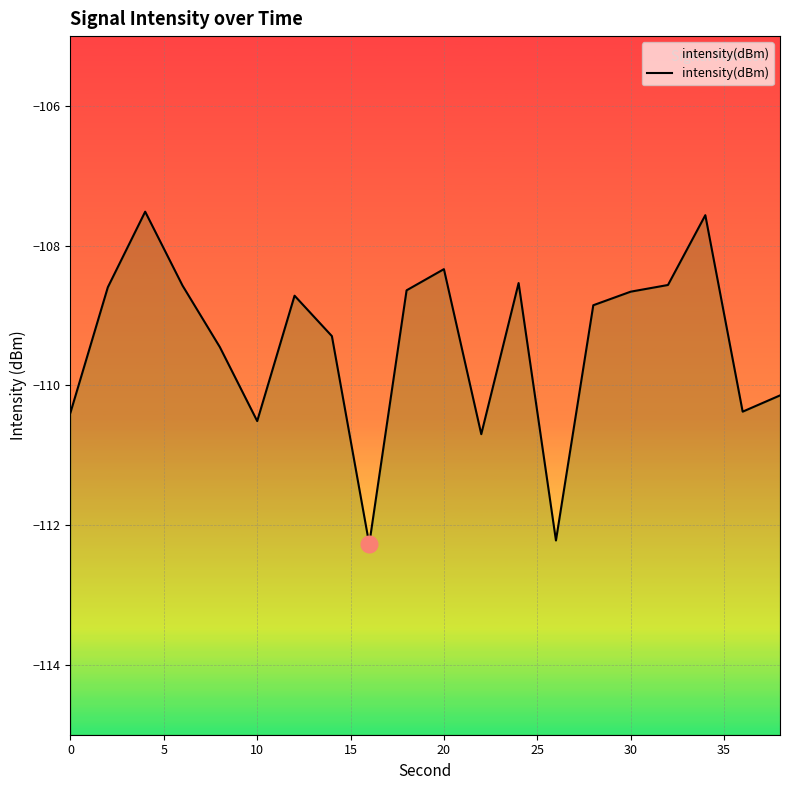

How many data points are less than -108?

18